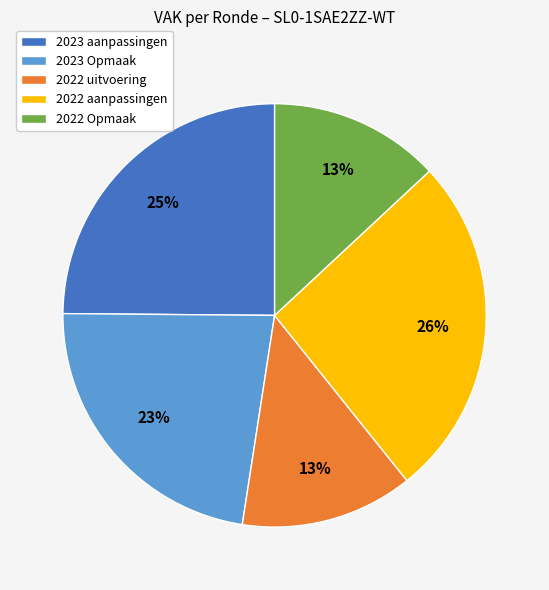

To the nearest percent, what is the average slice percentage?

20%